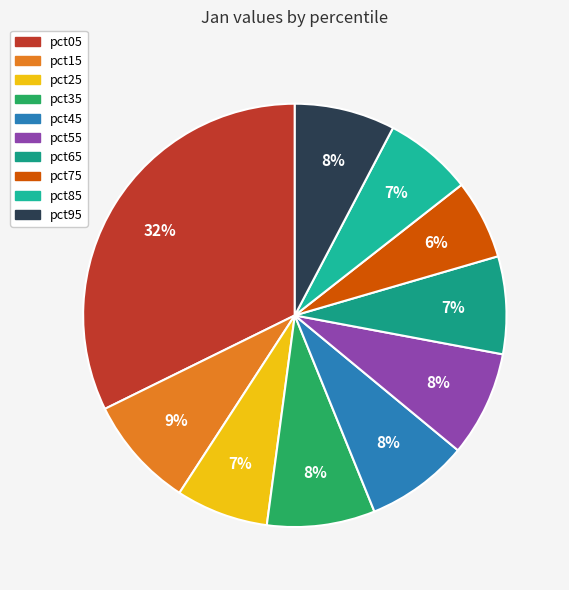

Which has a higher value, pct85 or pct95?

pct95